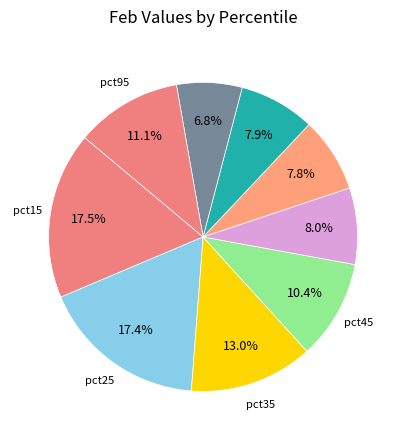

What is the smallest slice in the pie chart?

pct85